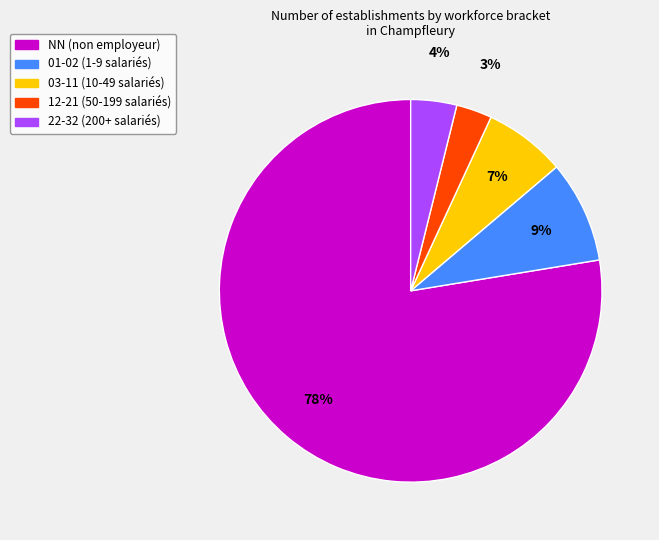

Do 01-02 (1-9 salariés) and 03-11 (10-49 salariés) together represent more than half of the pie?

No